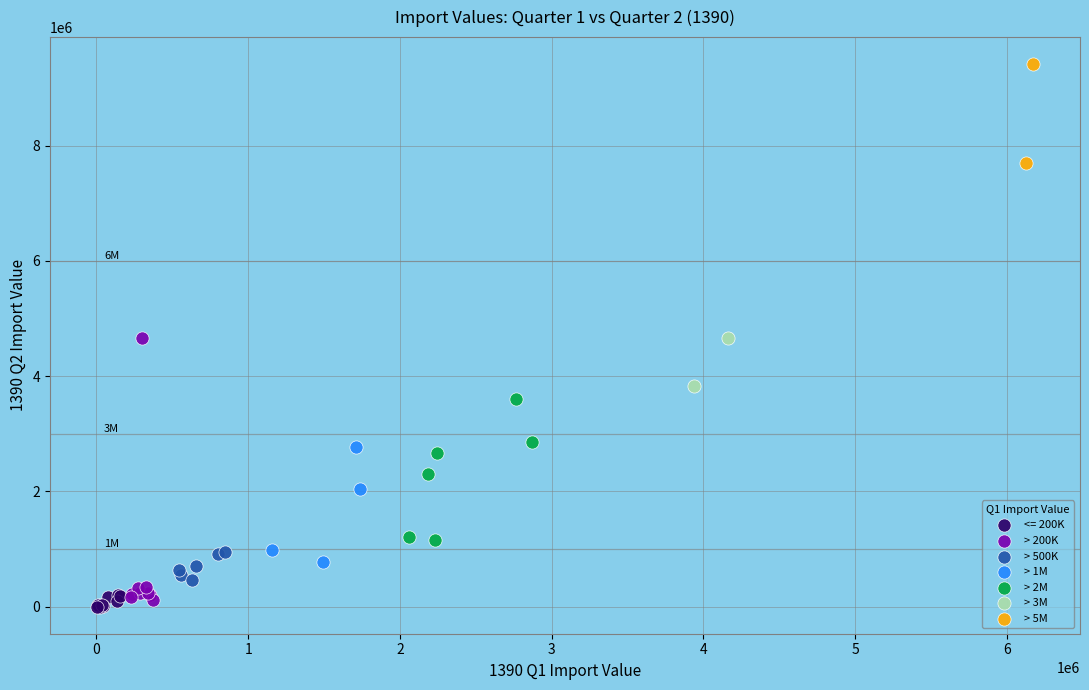

Which series has the largest Y range (max minus min)?

> 200K